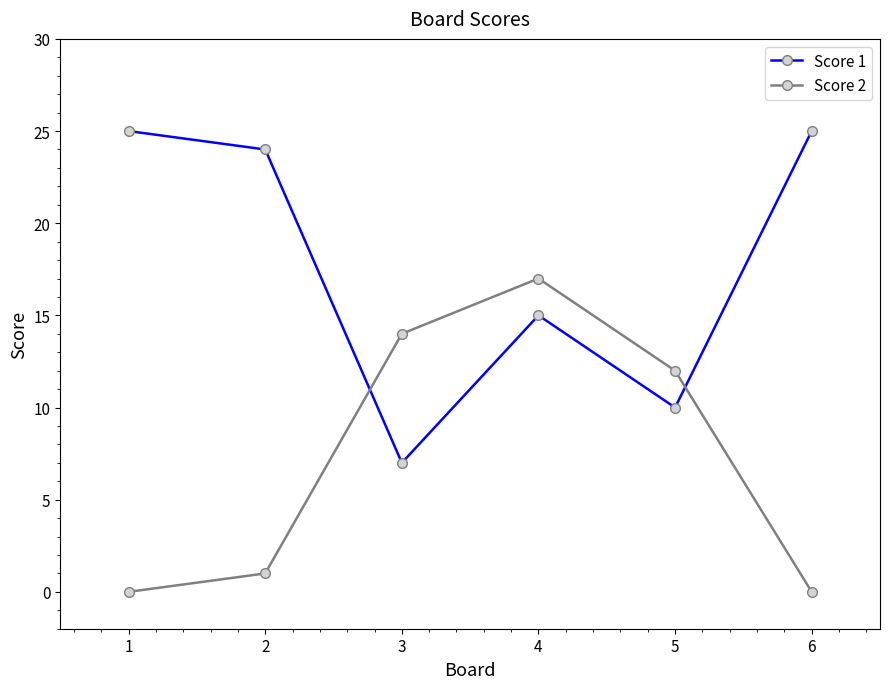

What are all the series names shown in the legend?

Score 1, Score 2